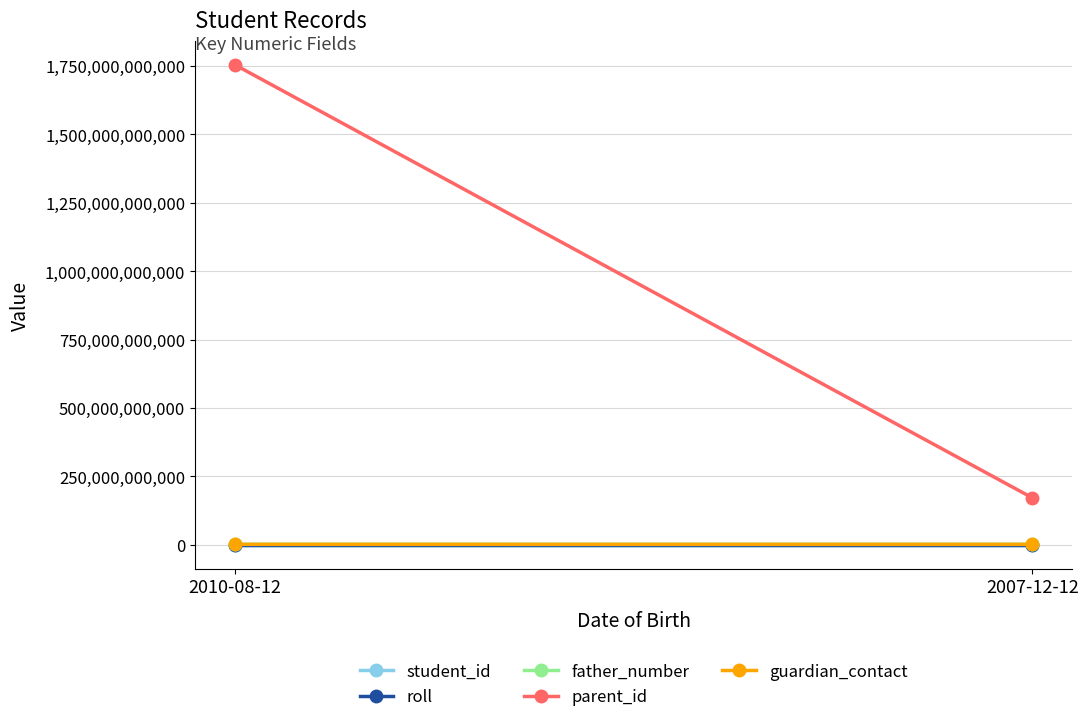

Which series has the largest total across all categories?

parent_id